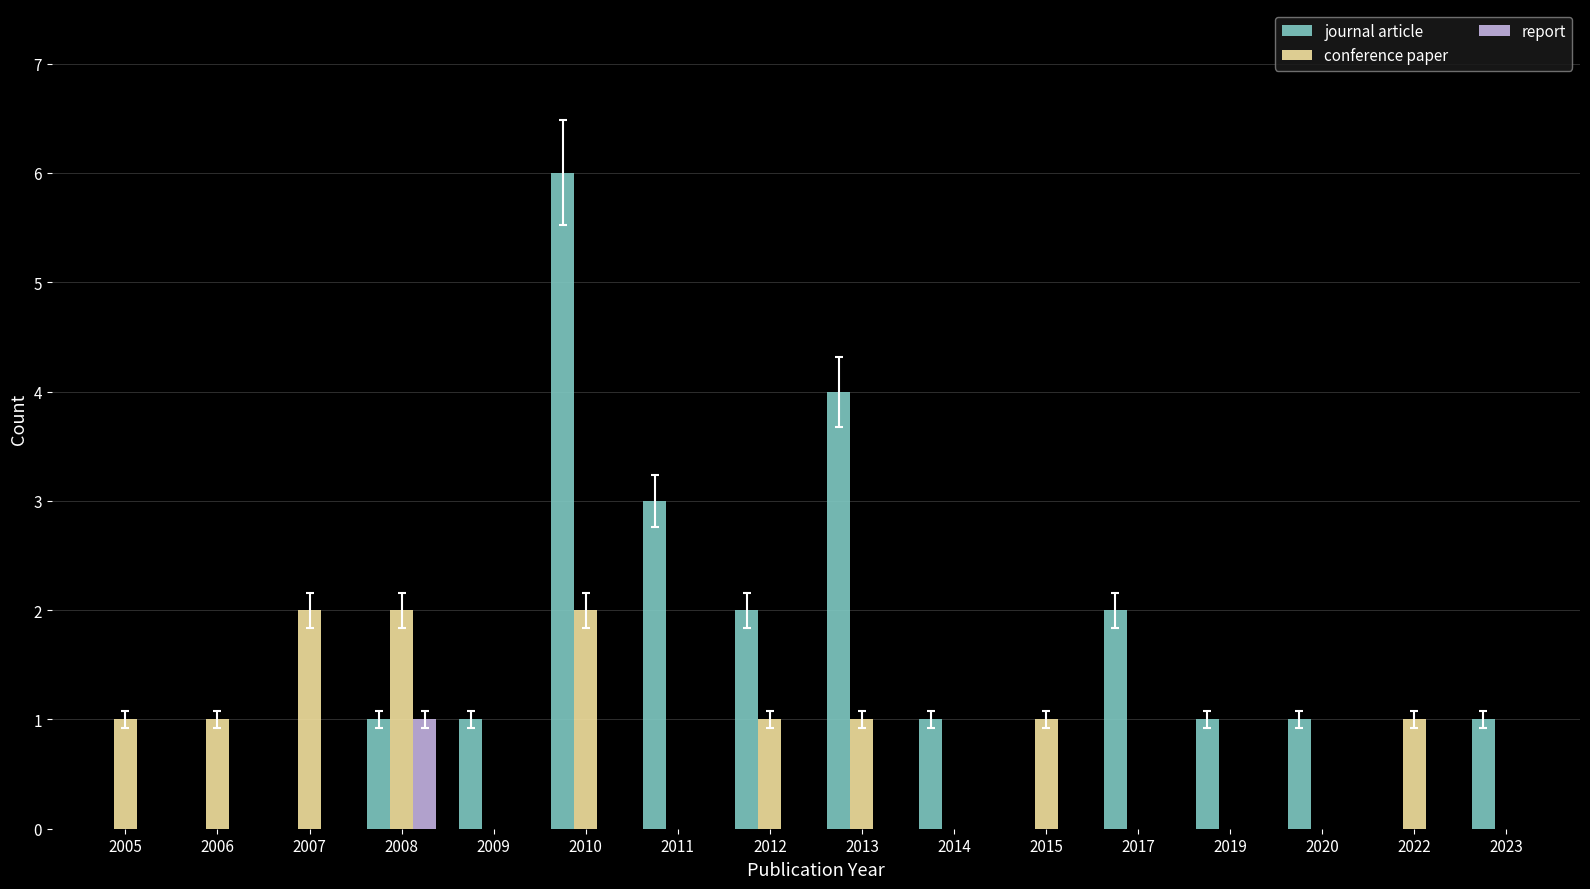

What is the maximum value shown in the chart?

6